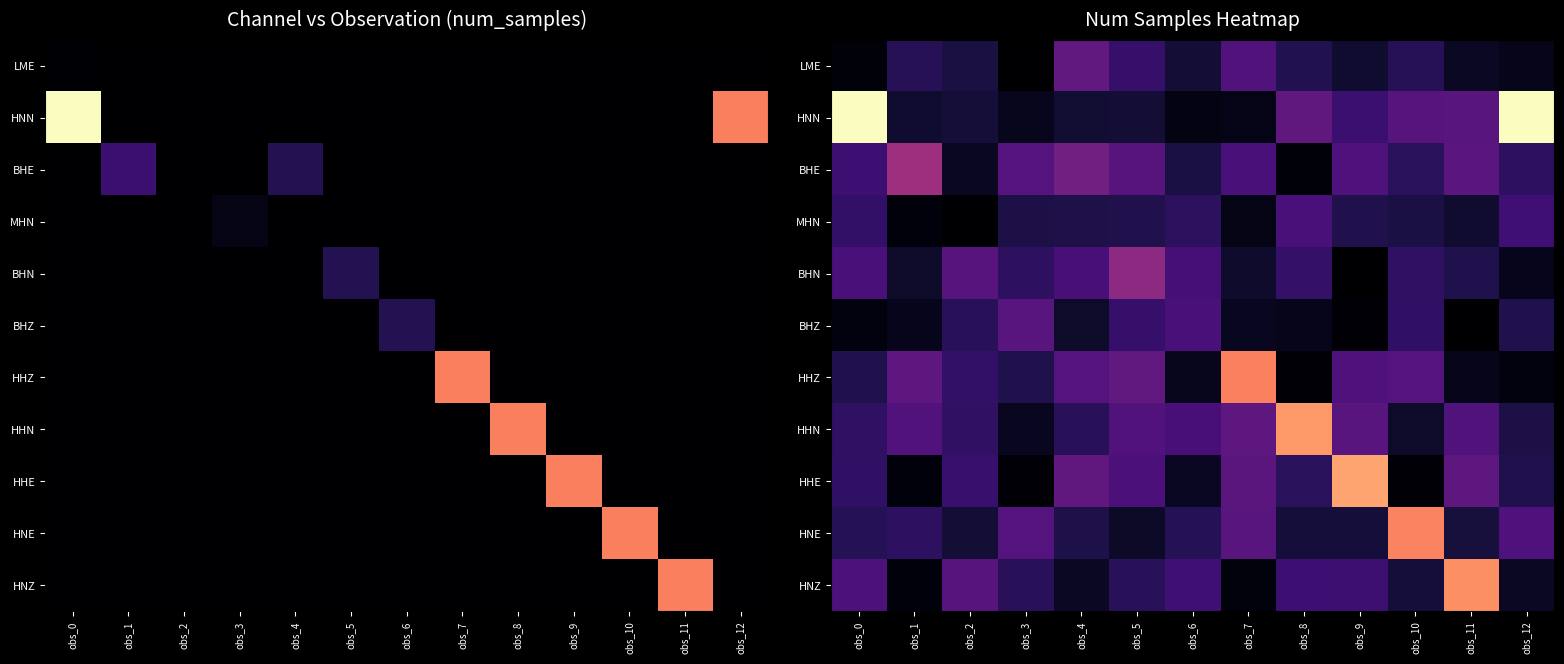

At which category does the chart reach its peak across all series?

obs_0